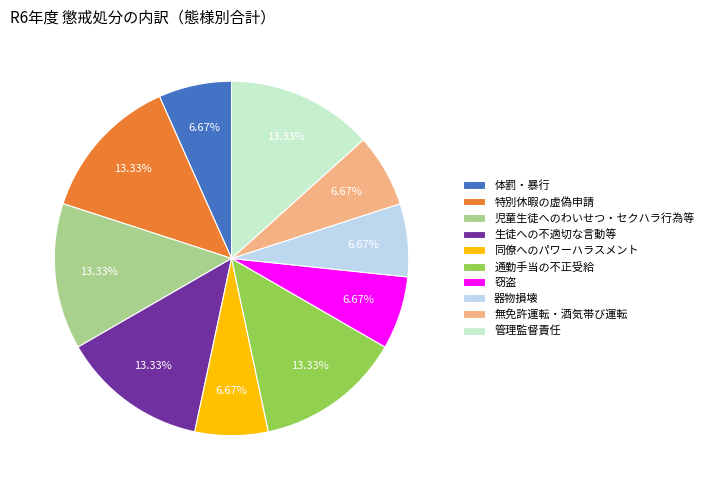

To the nearest percent, what is the difference between the 特別休暇の虚偽申請 and 窃盗 slice percentages?

7%